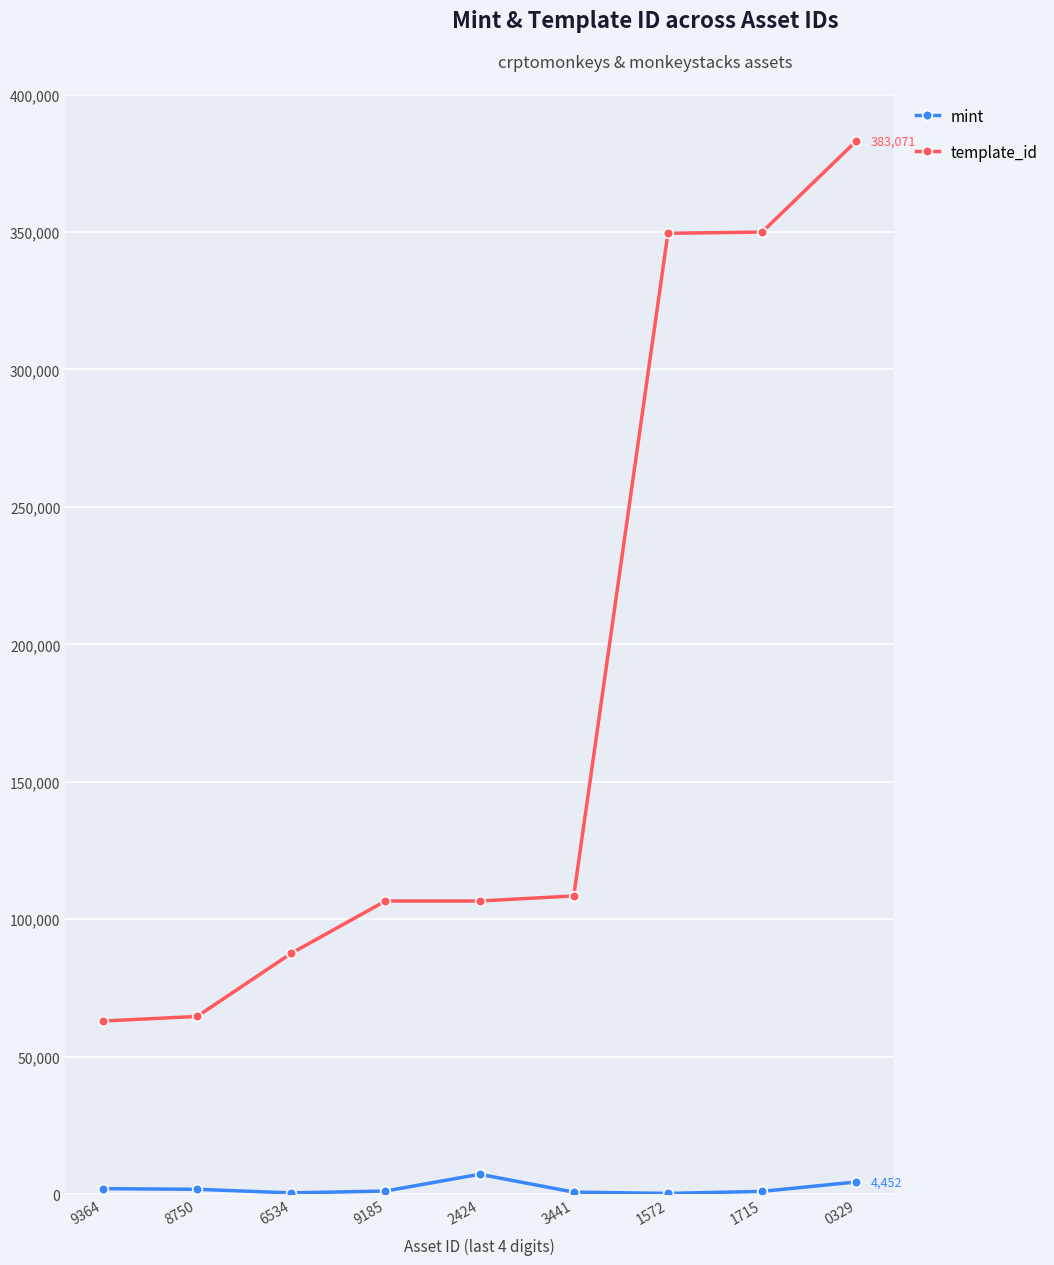

Where is mint nearest to the value 3762?

0329